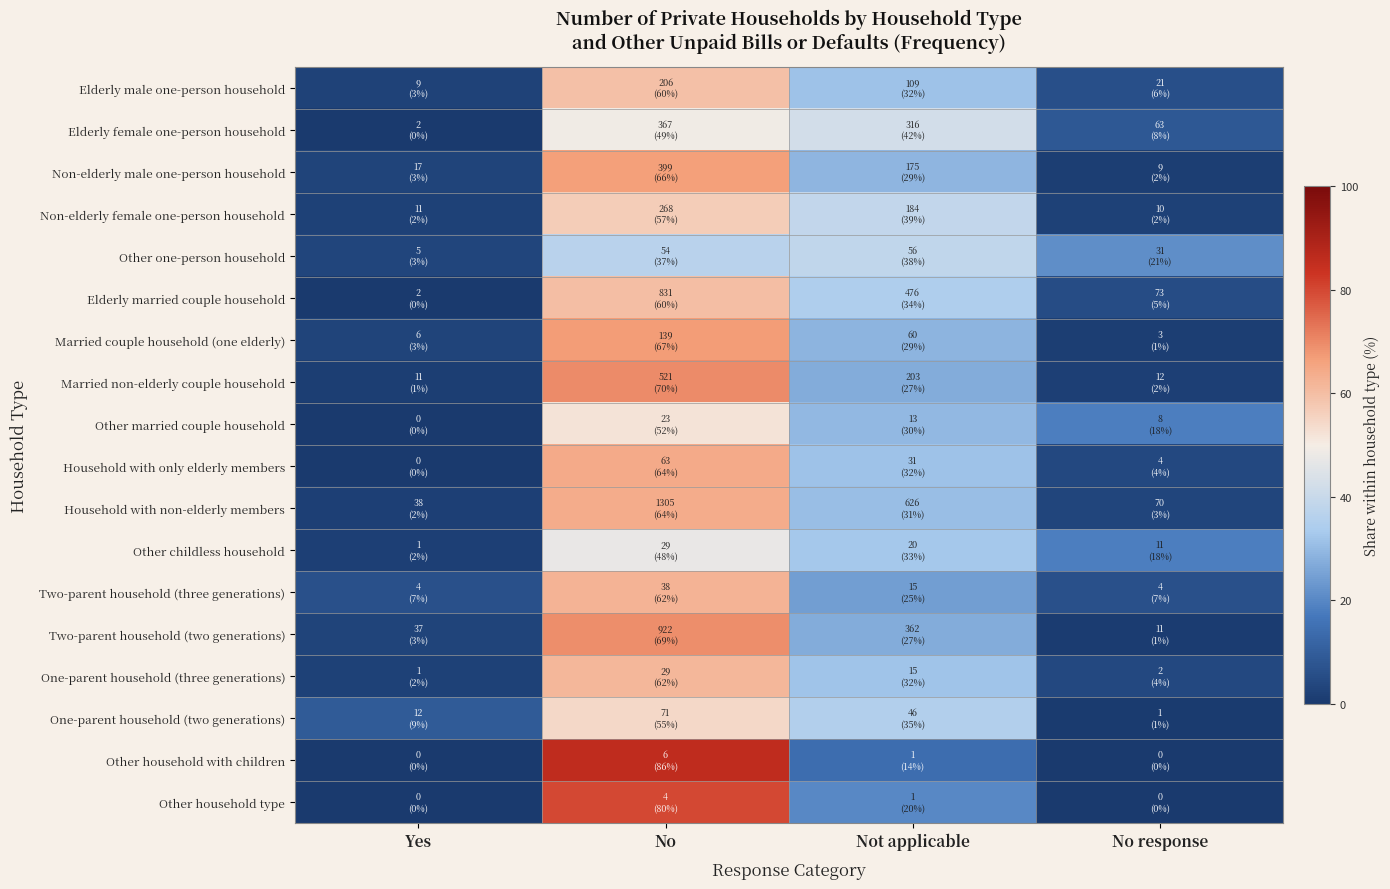

At No, list the series in order from smallest to largest.

Other one-person household, Other childless household, Elderly female one-person household, Other married couple household, One-parent household (two generations), Non-elderly female one-person household, Elderly male one-person household, Elderly married couple household, One-parent household (three generations), Two-parent household (three generations), Household with non-elderly members, Household with only elderly members, Non-elderly male one-person household, Married couple household (one elderly), Two-parent household (two generations), Married non-elderly couple household, Other household type, Other household with children